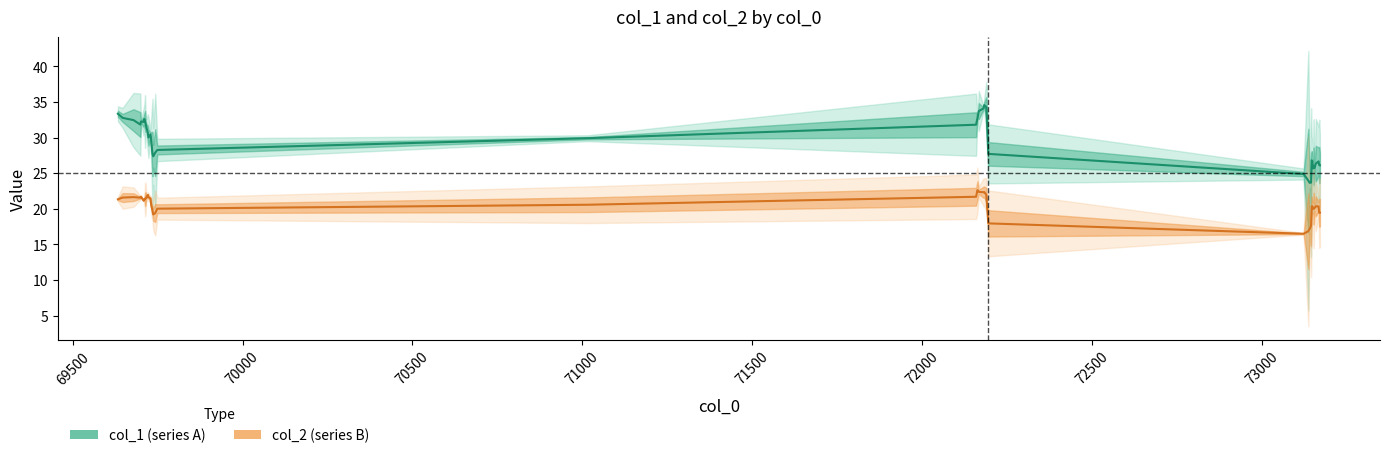

Is the value of col_2 at 20 greater than the value of col_1 at 33?

No